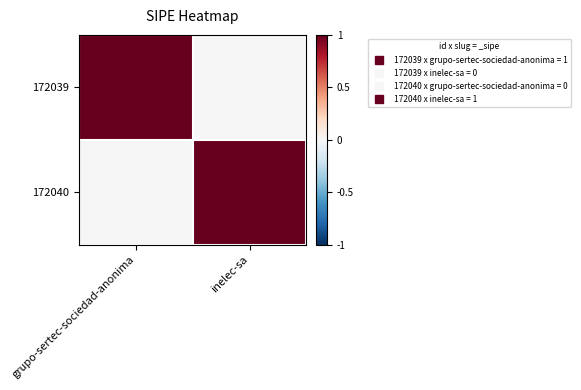

At which category is the sum across all series the highest?

grupo-sertec-sociedad-anonima